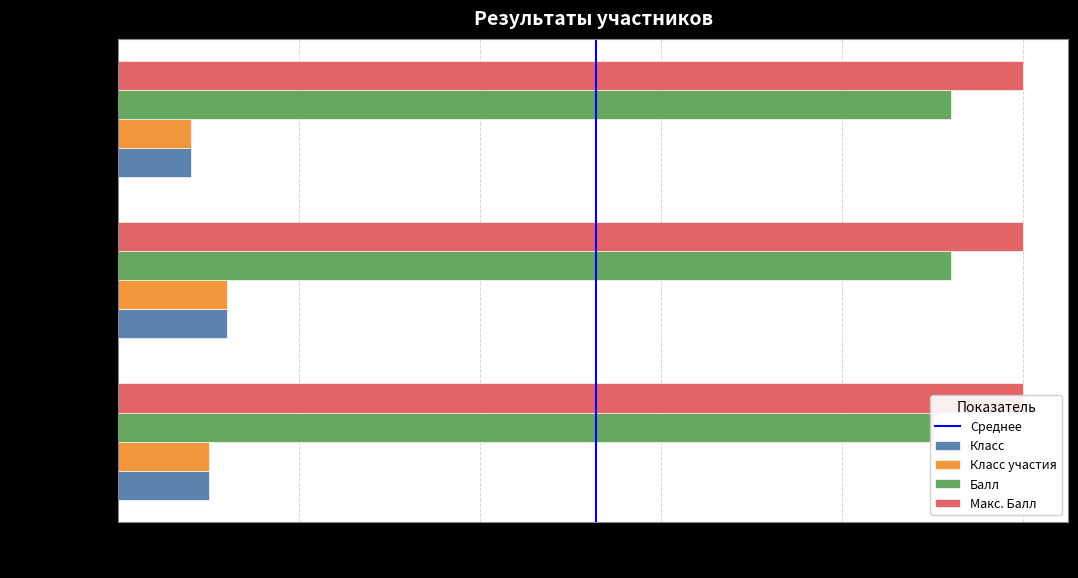

At which label does Класс участия first exceed 5?

Фатхуллин